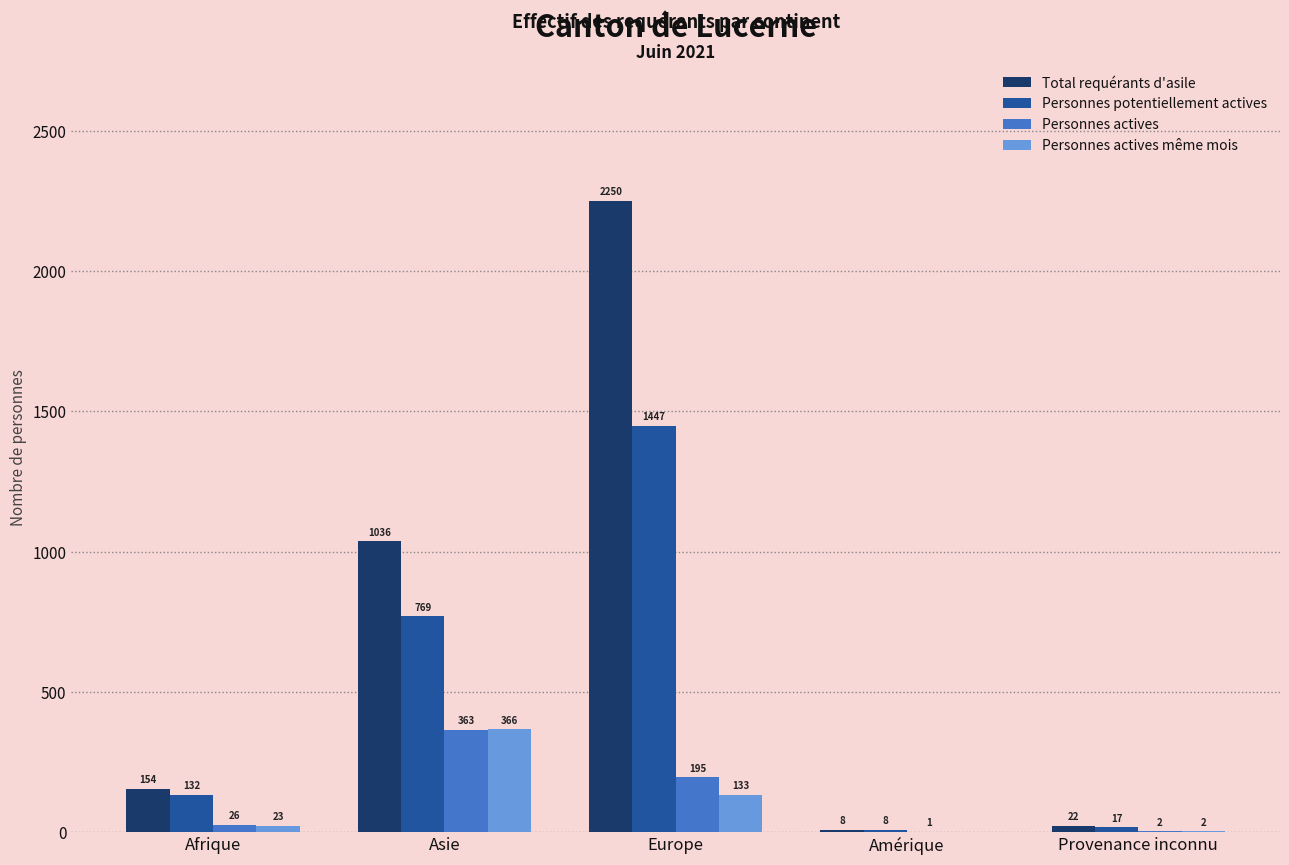

Where is Personnes actives nearest to the value 182?

Europe